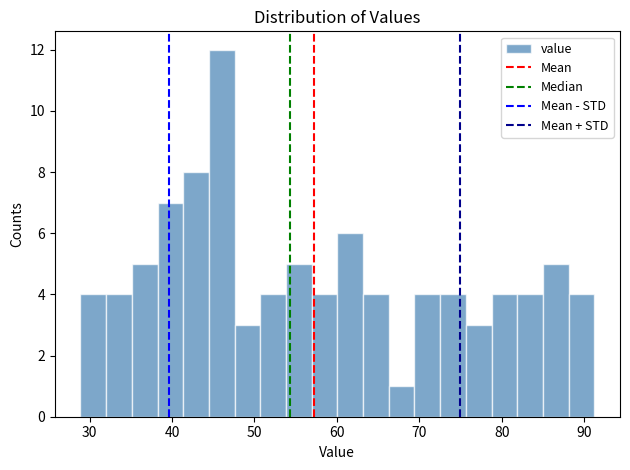

Around what value on the x-axis is the tallest bar? Give the approximate position of its centre, as read against the axis.

46